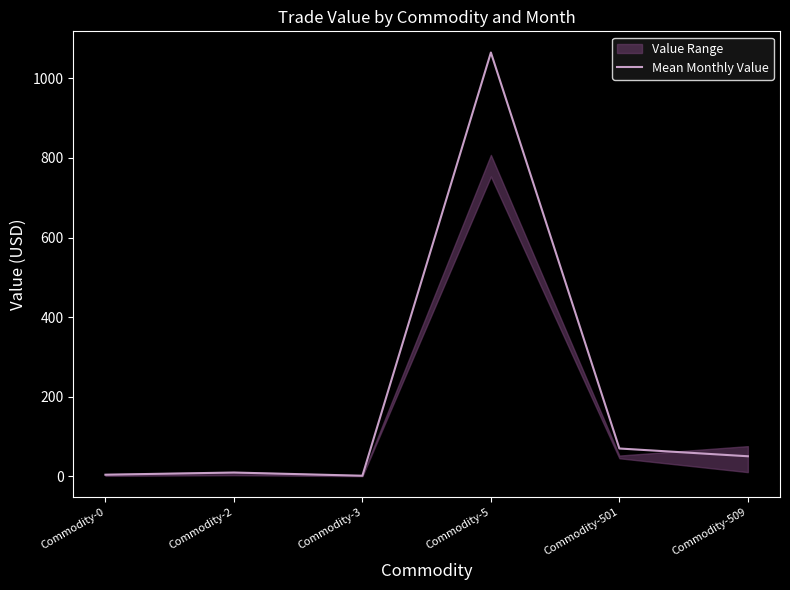

What is the value of the 3rd point from the left?

1.2